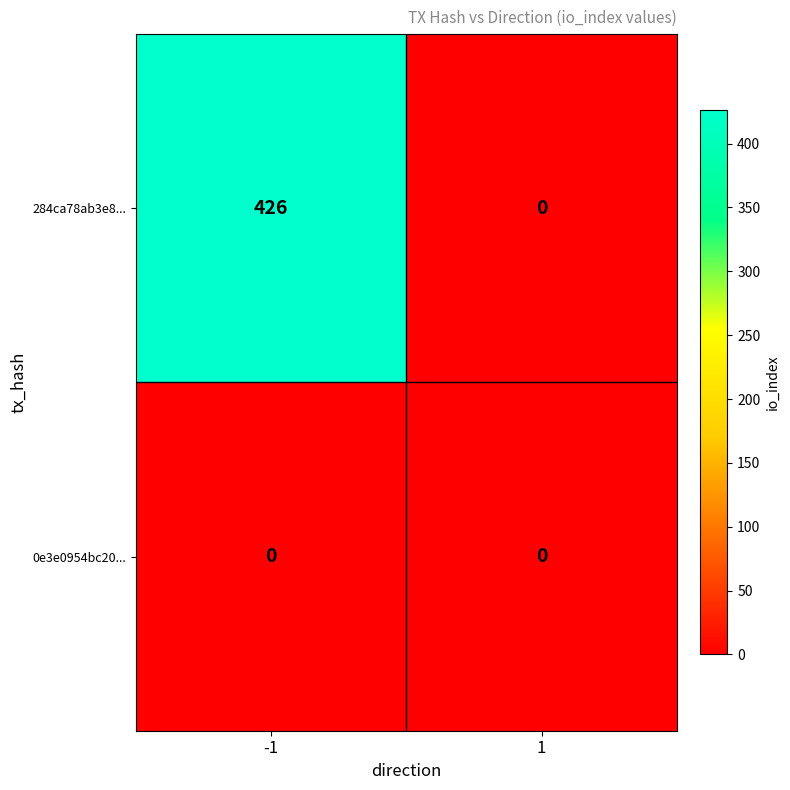

Rank the series by their average value, from highest to lowest.

284ca78ab3e8..., 0e3e0954bc20...